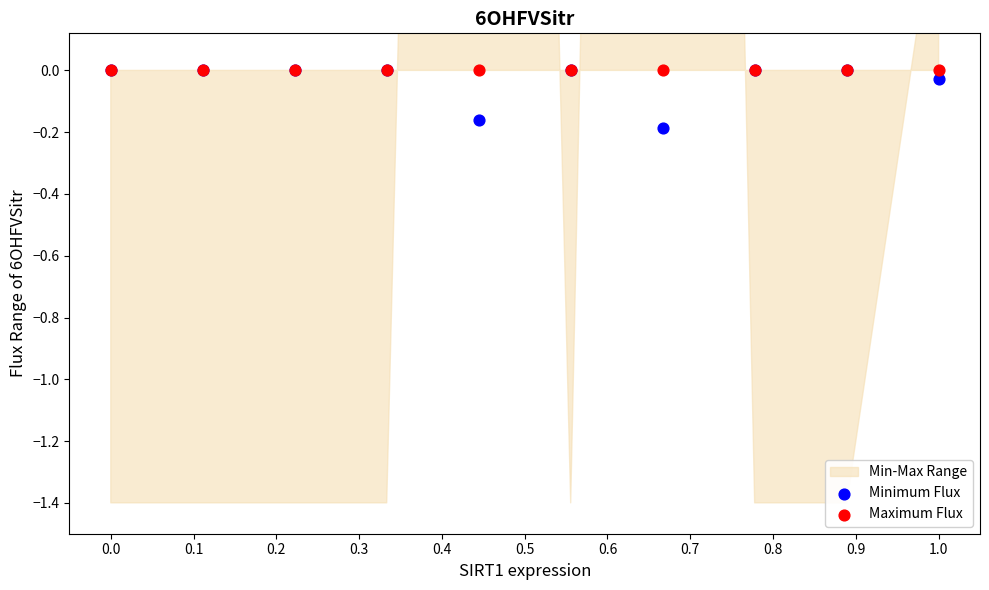

Which series has the widest spread of Y values?

Minimum Flux